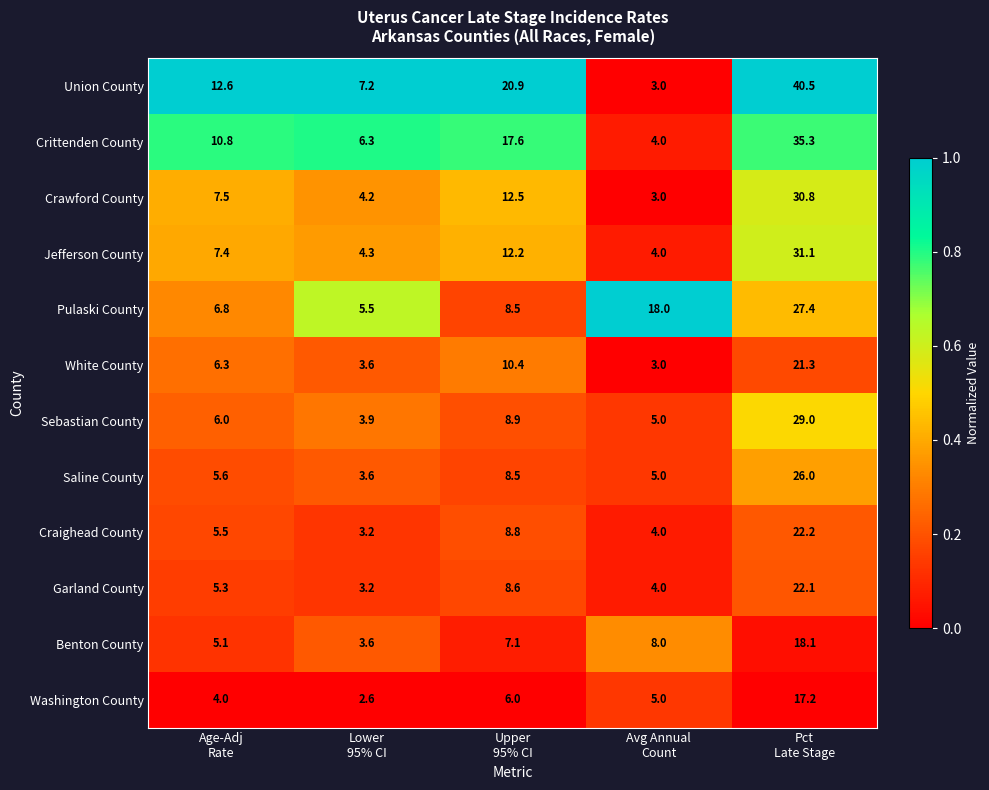

How many categories are shown in the chart?

5